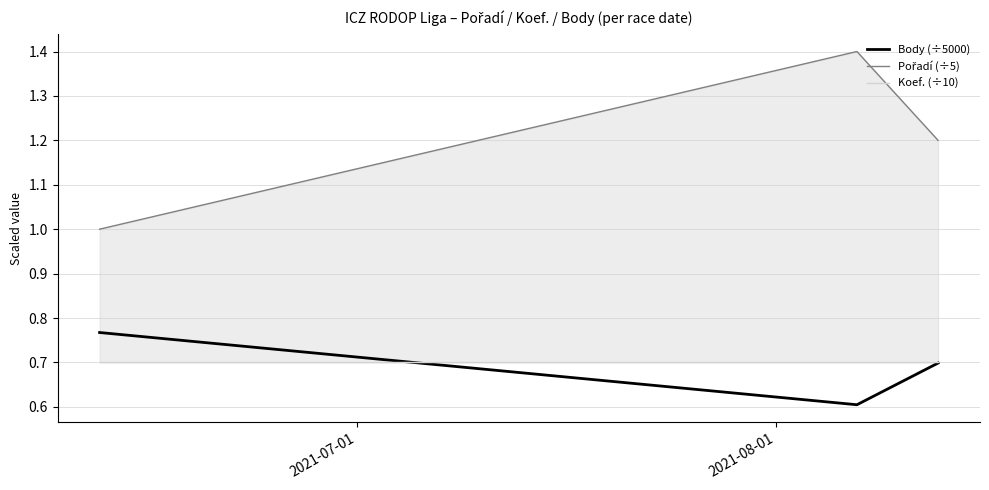

Count the Pořadí (÷5) values in the range 1 to 2.

3